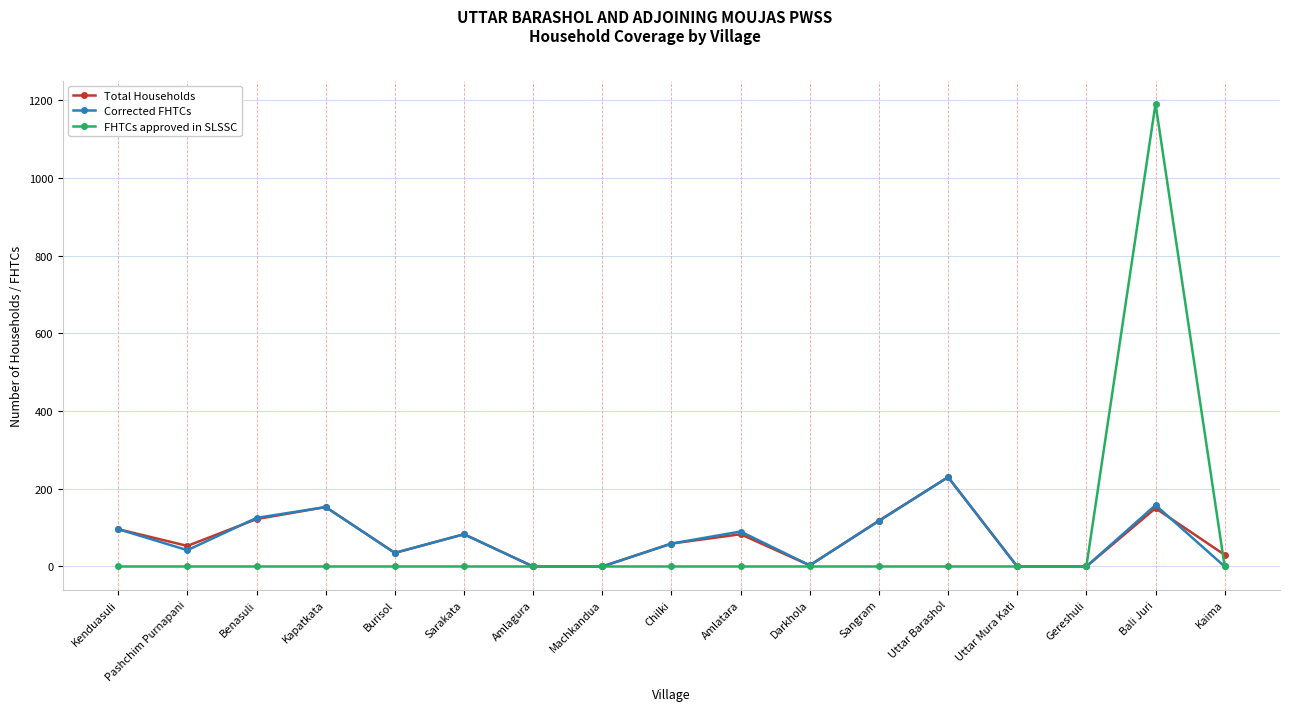

Which series changed the most between Benasuli and Kaima?

Corrected FHTCs